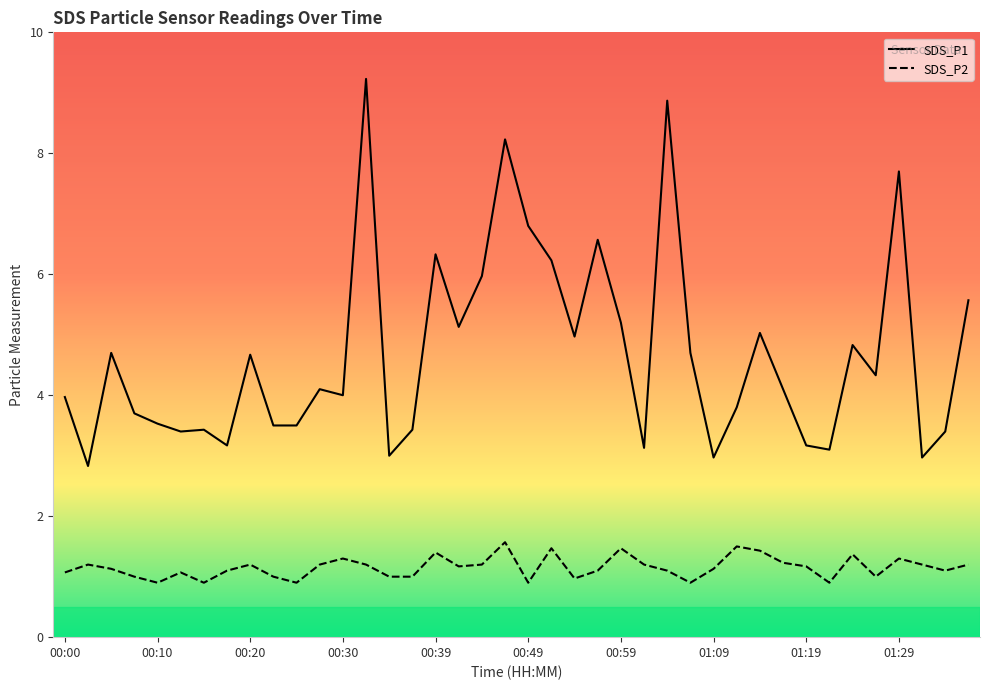

The value of SDS_P2 at 00:02 is 1.2. True or false?

True